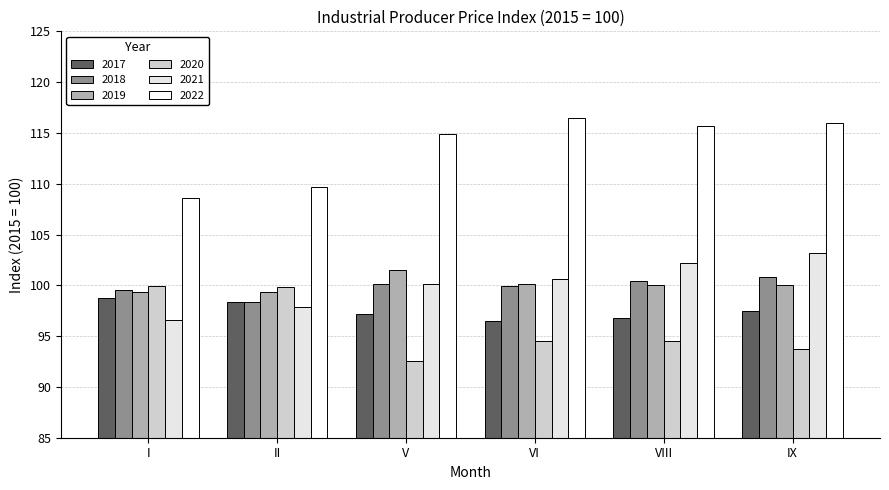

At which category does the chart reach its peak across all series?

VI